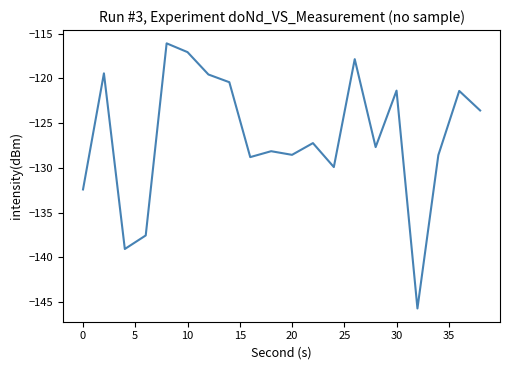

What is the difference between the maximum and minimum values?

29.6